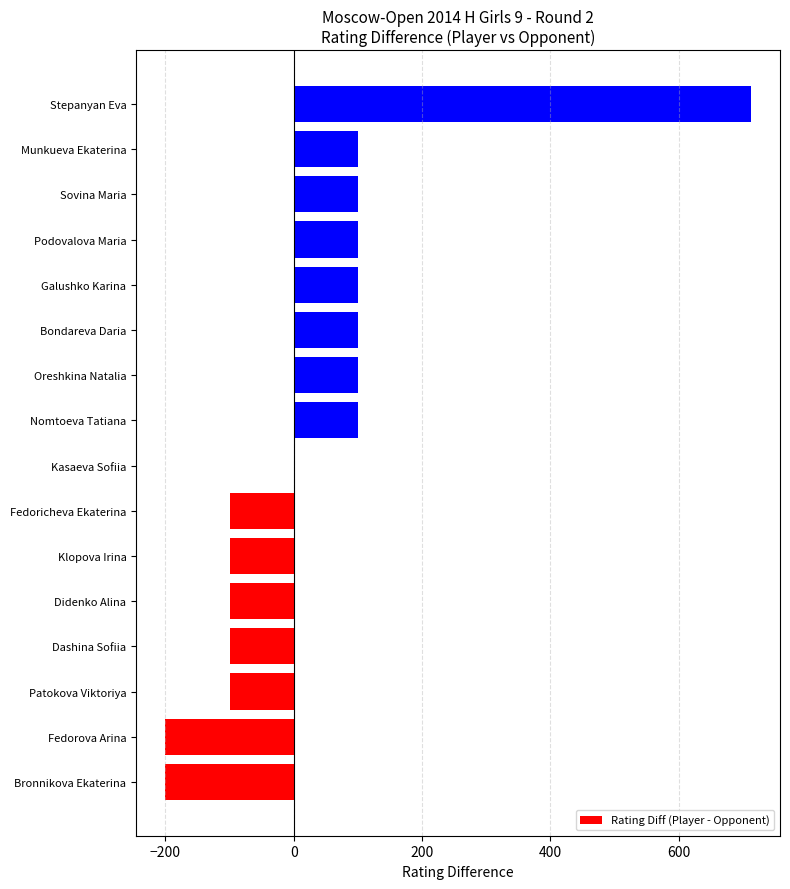

How many data points does each series have?

16